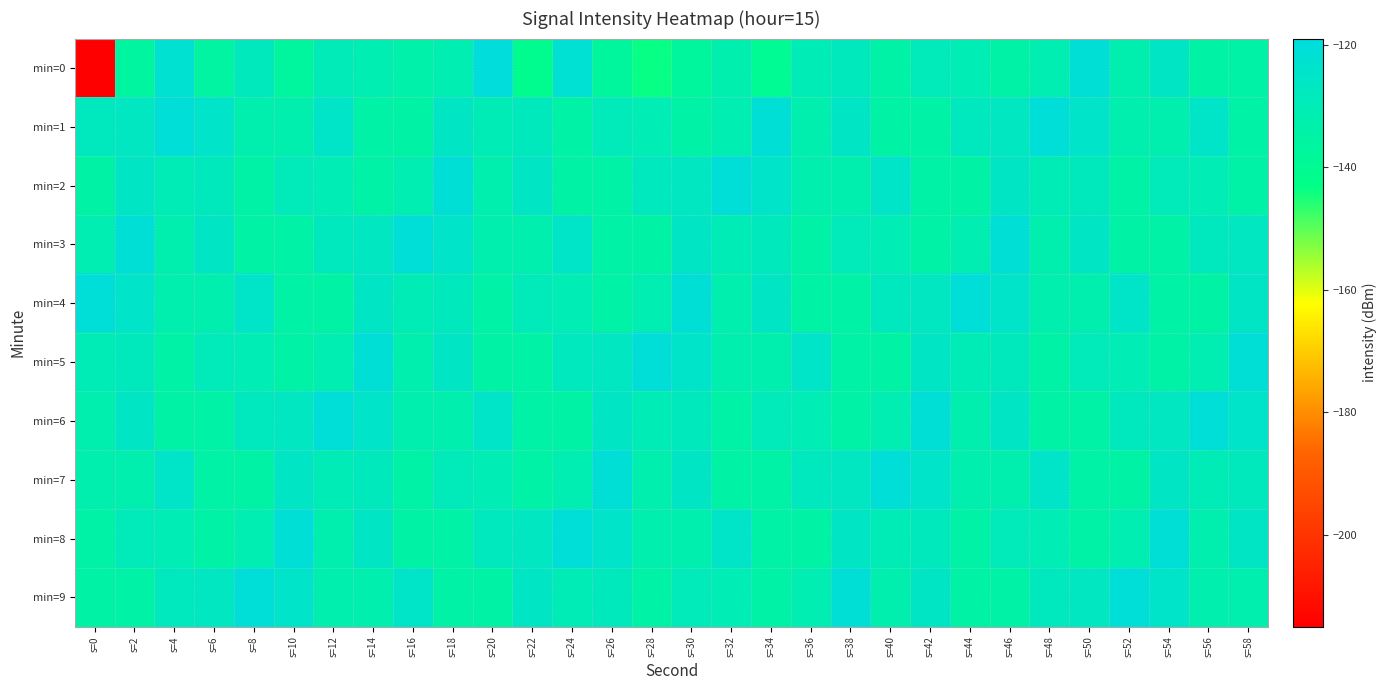

At which category is the sum across all series the highest?

s=46